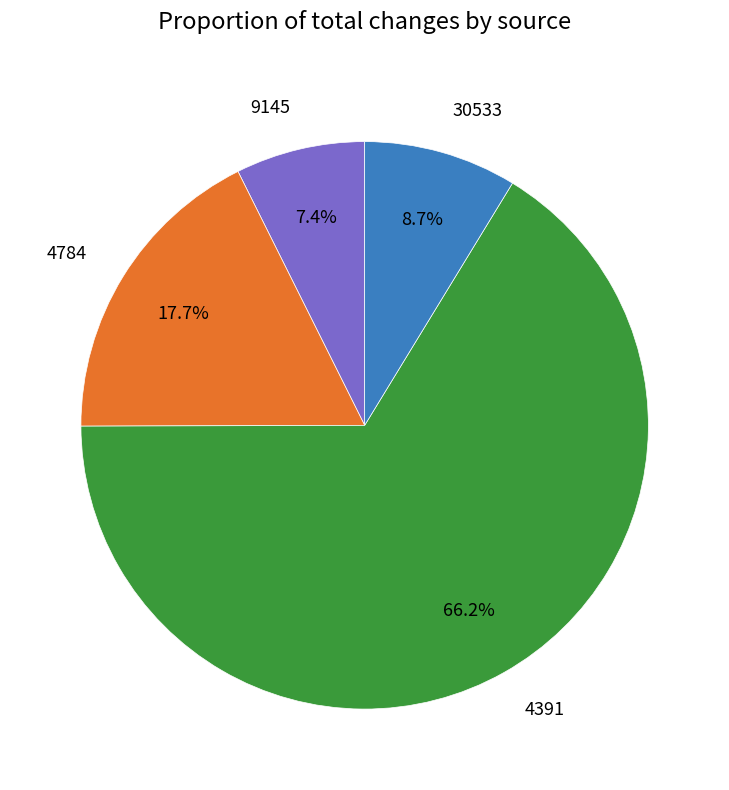

To the nearest percent, what is the average slice percentage?

25%